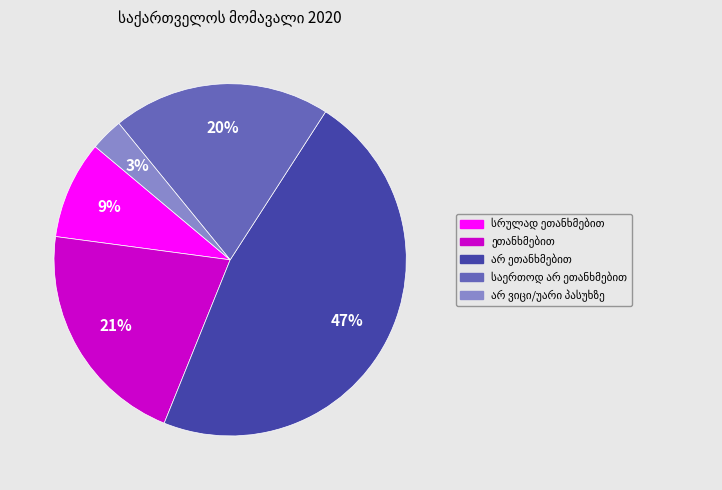

Is there any slice that represents more than half of the pie?

No